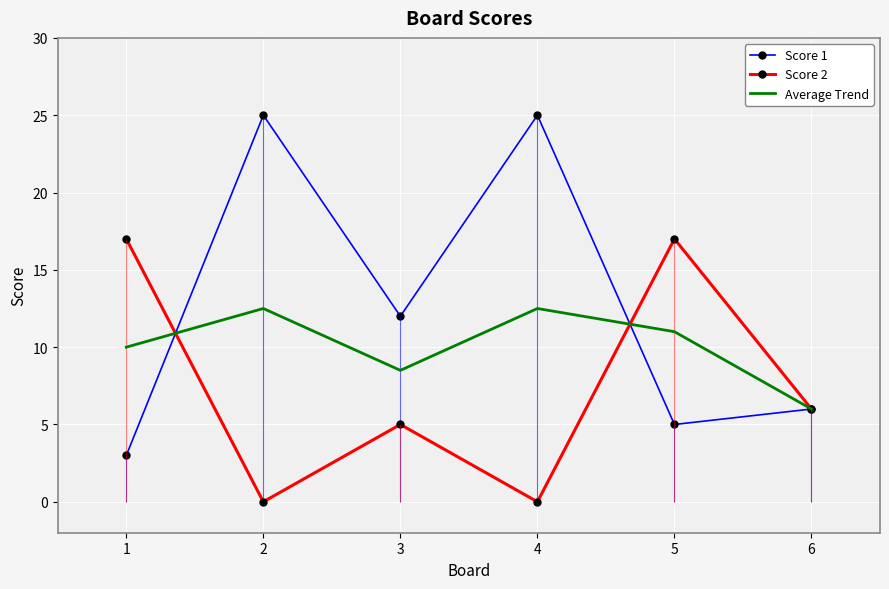

At which category is the sum across all series the highest?

2